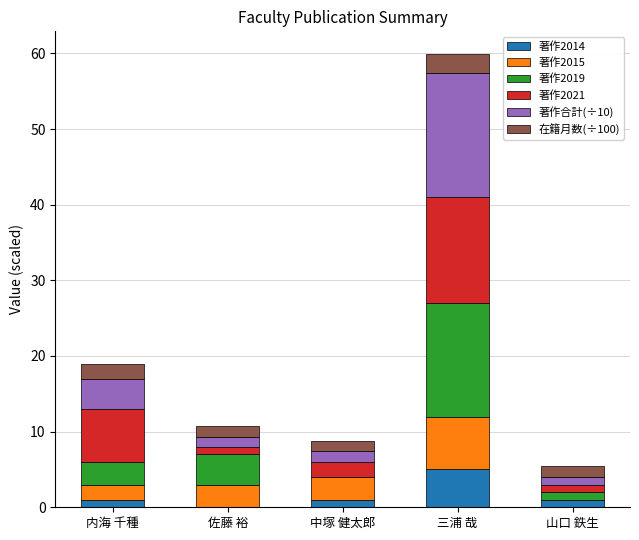

What is the total value across all series at 三浦 哉?

59.9